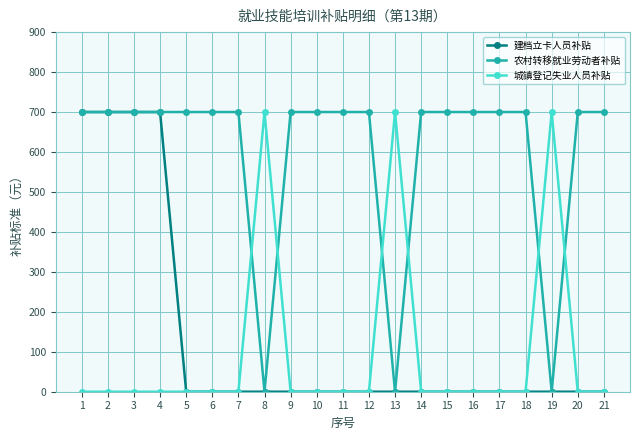

Reading left to right, extract all data points from this chart.

建档立卡人员补贴: 700	700	700	700	0	0	0	0	0	0	0	0	0	0	0	0	0	0	0	0	0
农村转移就业劳动者补贴: 700	700	700	700	700	700	700	0	700	700	700	700	0	700	700	700	700	700	0	700	700
城镇登记失业人员补贴: 0	0	0	0	0	0	0	700	0	0	0	0	700	0	0	0	0	0	700	0	0